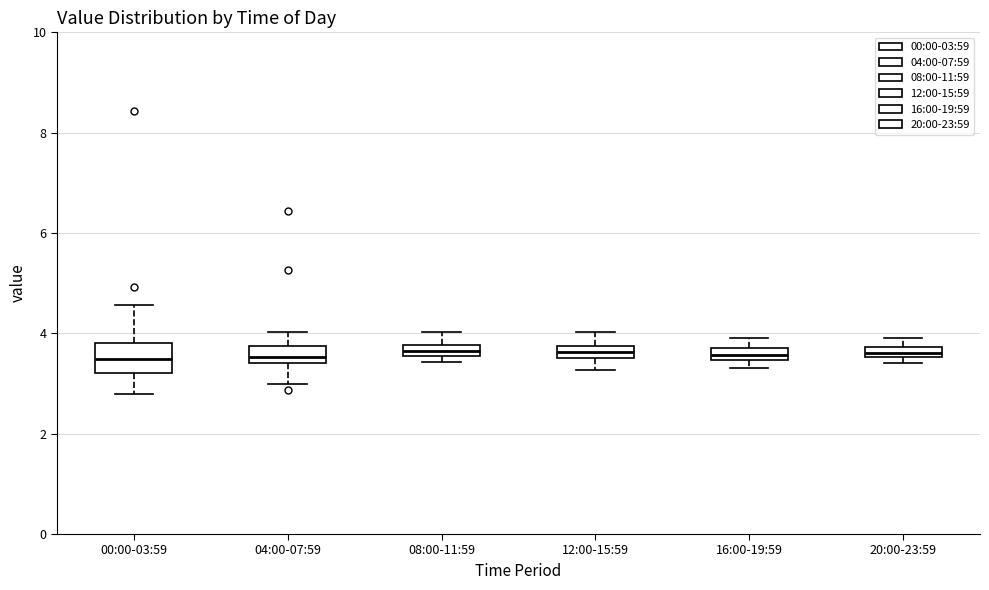

Where is the lower edge of the box for 20:00-23:59 on the y-axis? The values are not printed on the chart, so give them approximately, as read against the axis.

3.6